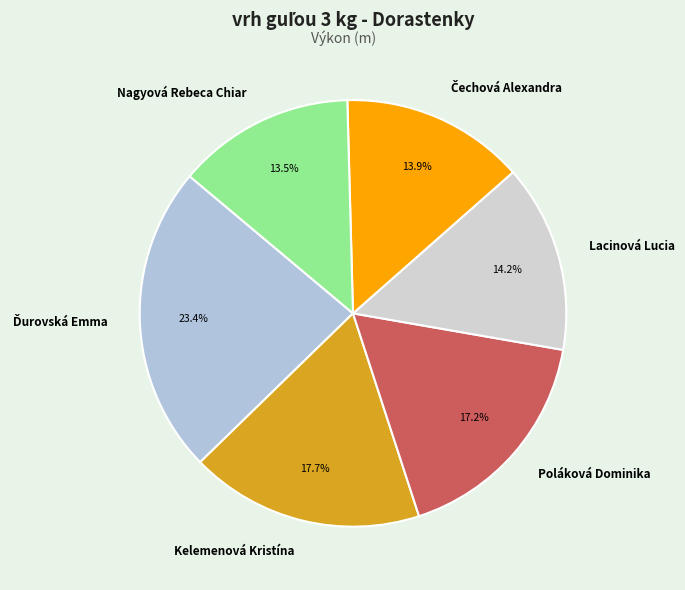

How much of the chart is everything except Nagyová Rebeca Chiar?

86.5%